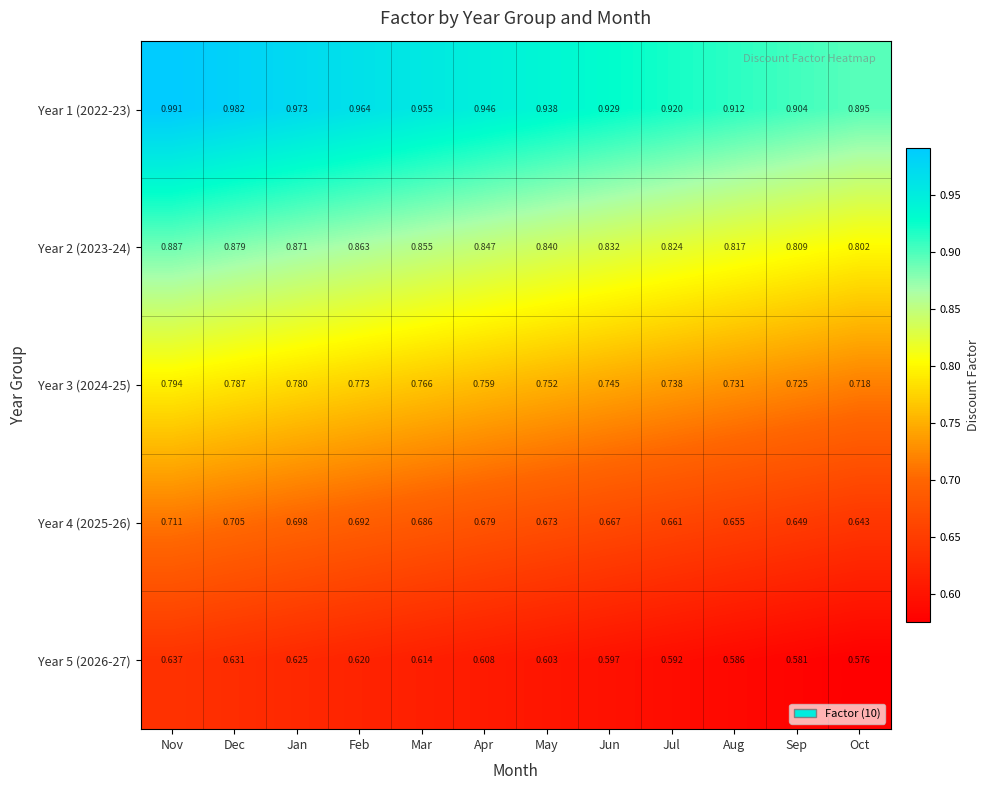

At which category does the chart reach its peak across all series?

Nov